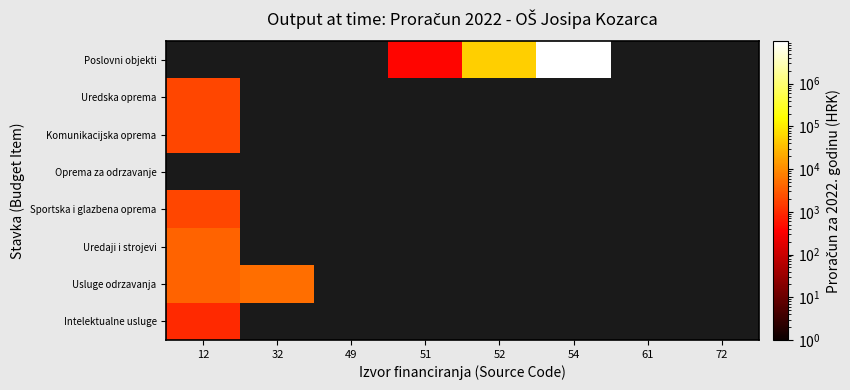

Reading left to right, what are all the values shown in this chart?

Poslovni objekti: 12=0	32=0	49=0	51=400	52=51591	54=9717570	61=0	72=0
Uredska oprema: 12=2000	32=0	49=0	51=0	52=0	54=0	61=0	72=0
Komunikacijska oprema: 12=2000	32=0	49=0	51=0	52=0	54=0	61=0	72=0
Oprema za odrzavanje: 12=0	32=0	49=0	51=0	52=0	54=0	61=0	72=0
Sportska i glazbena oprema: 12=2000	32=0	49=0	51=0	52=0	54=0	61=0	72=0
Uredaji i strojevi: 12=4000	32=0	49=0	51=0	52=0	54=0	61=0	72=0
Usluge odrzavanja: 12=4000	32=5000	49=0	51=0	52=0	54=0	61=0	72=0
Intelektualne usluge: 12=1000	32=0	49=0	51=0	52=0	54=0	61=0	72=0